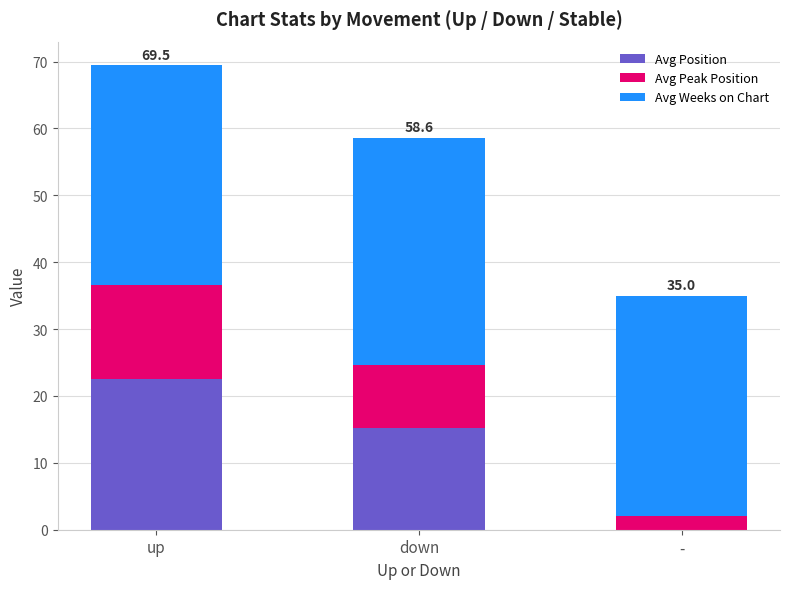

The value of Avg Position at up is 12.4. True or false?

False